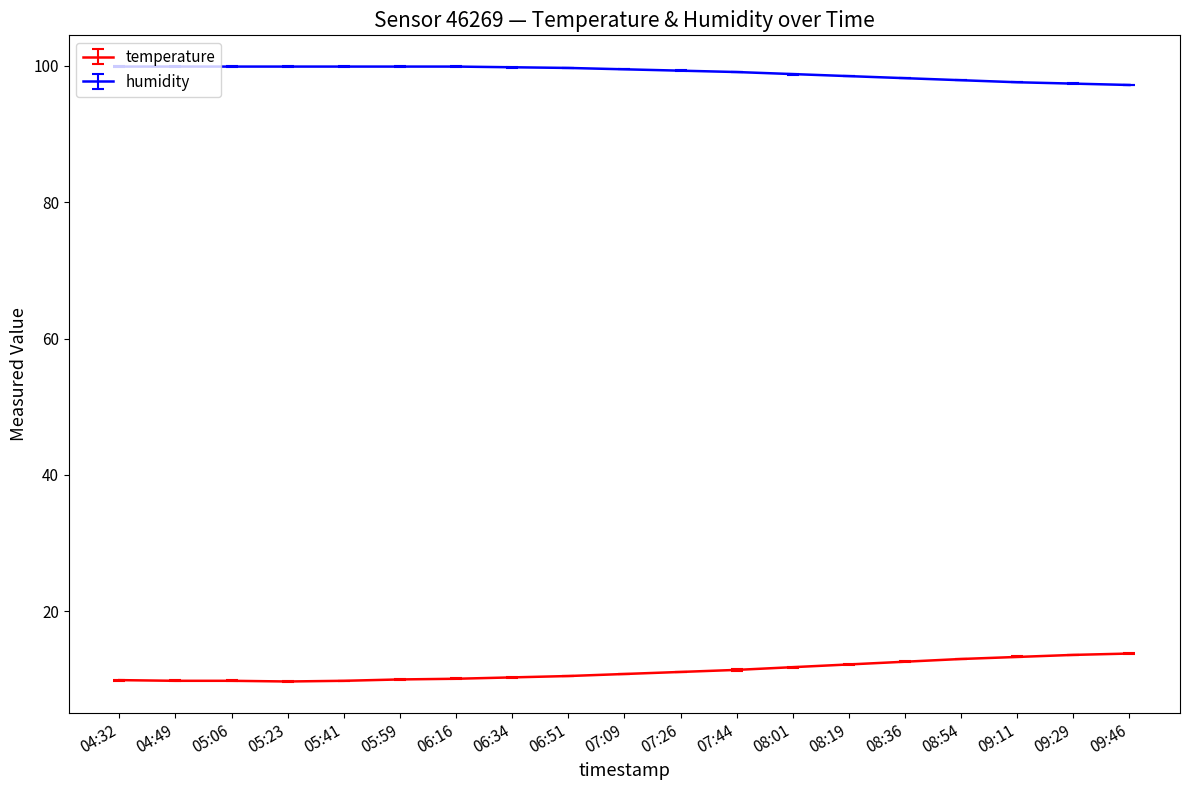

How many distinct data groups are displayed?

2